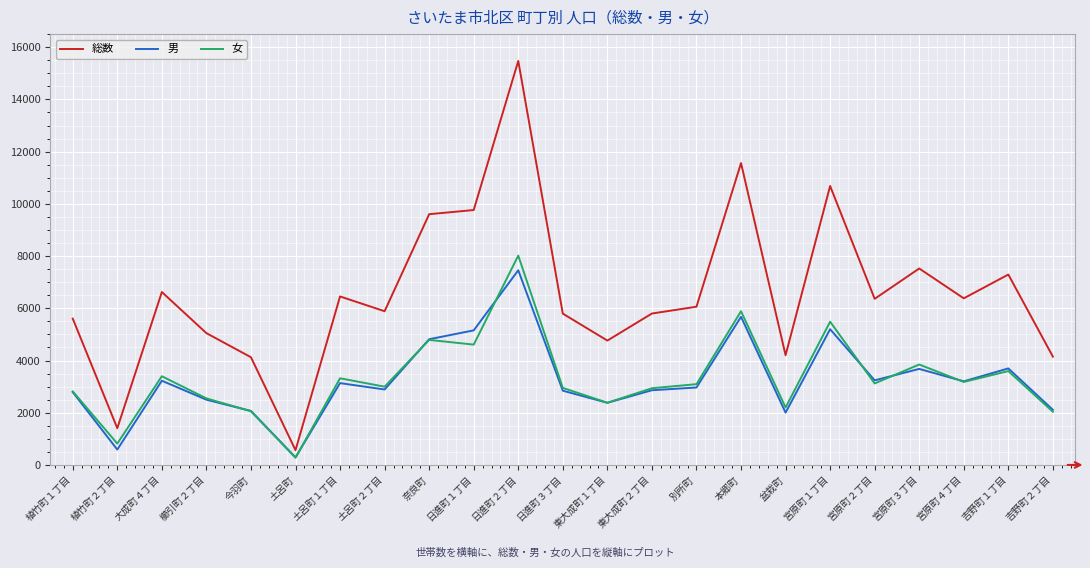

Is the value of 総数 at 今羽町 greater than the value of 男 at 別所町?

Yes